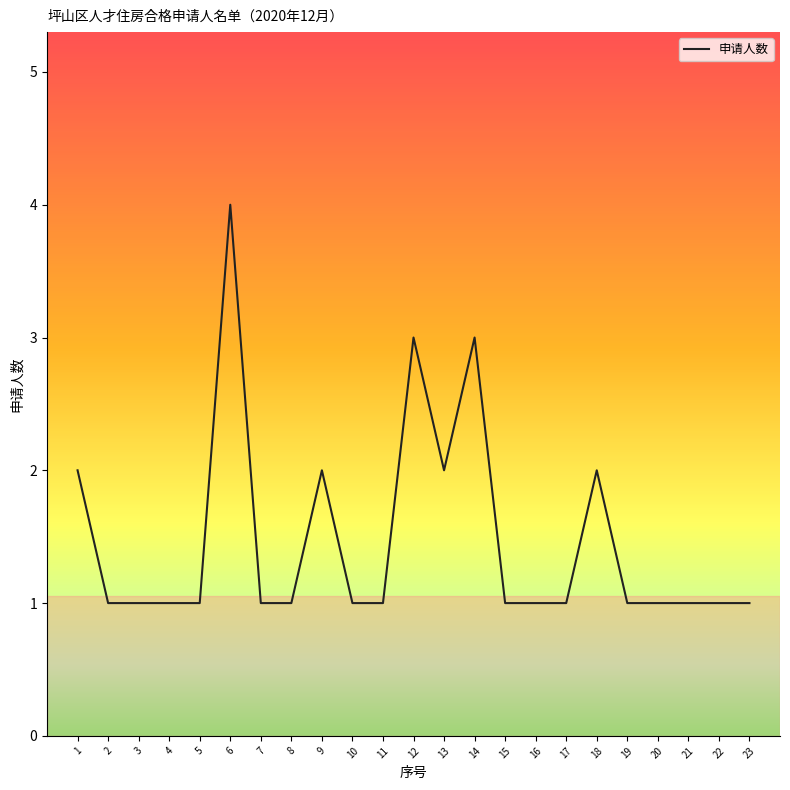

Approximately how many times larger is the value at 22 compared to 11?

1.0